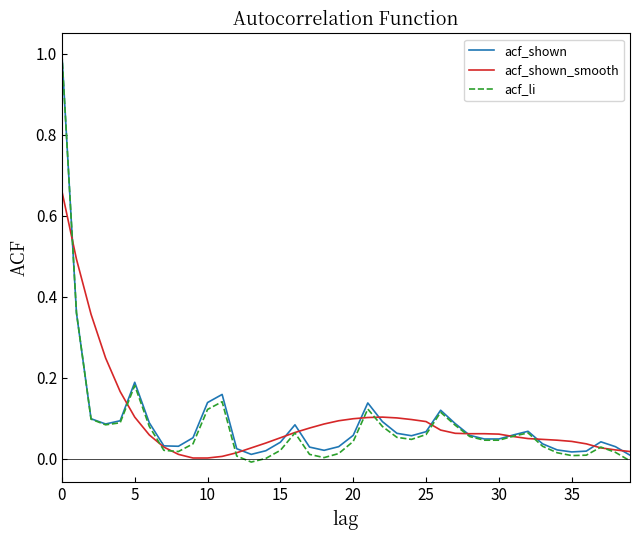

What is the highest value of the acf_li series?

1.0